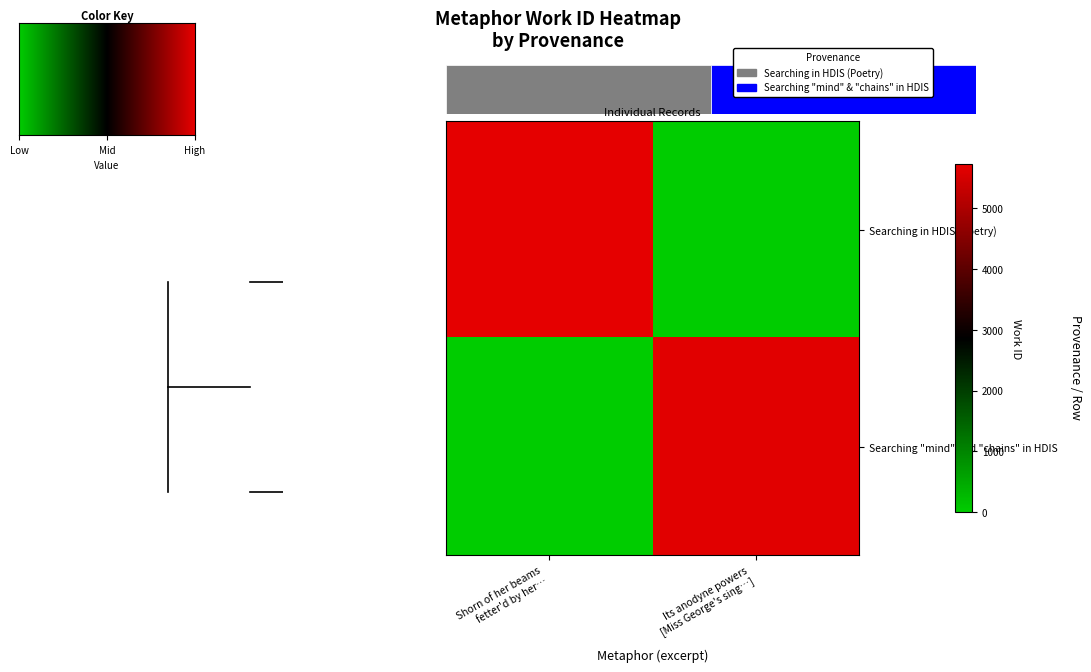

What is the average value of the Searching in HDIS (Poetry) series?

2862